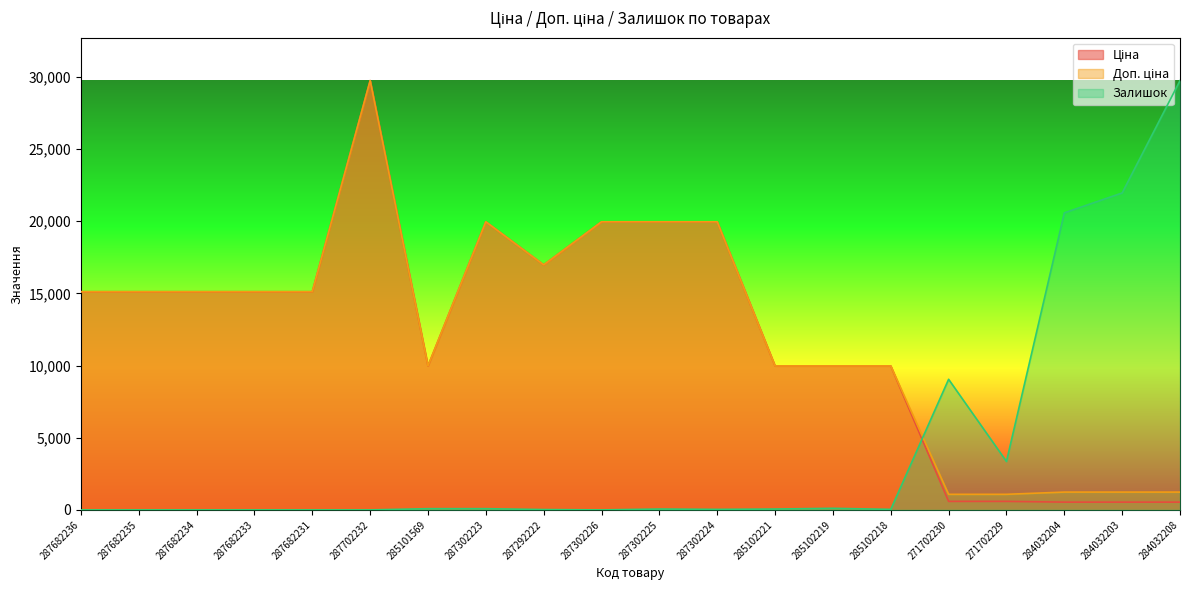

Where do Ціна and Залишок first cross each other?

285102218 and 271702230